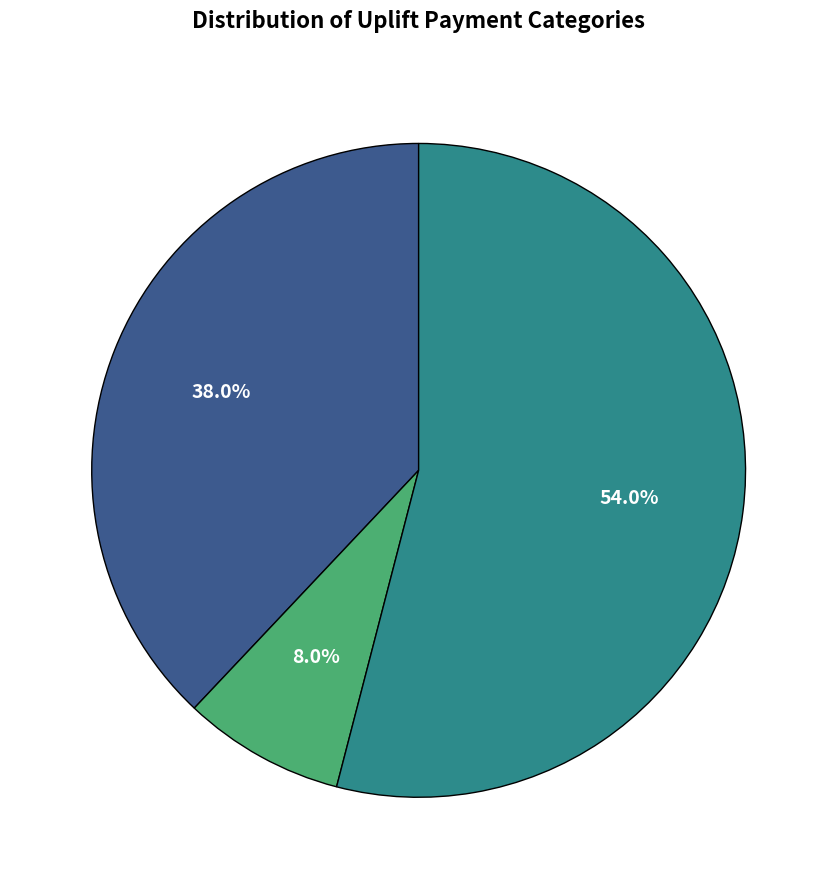

Is there a majority slice in this chart?

Yes